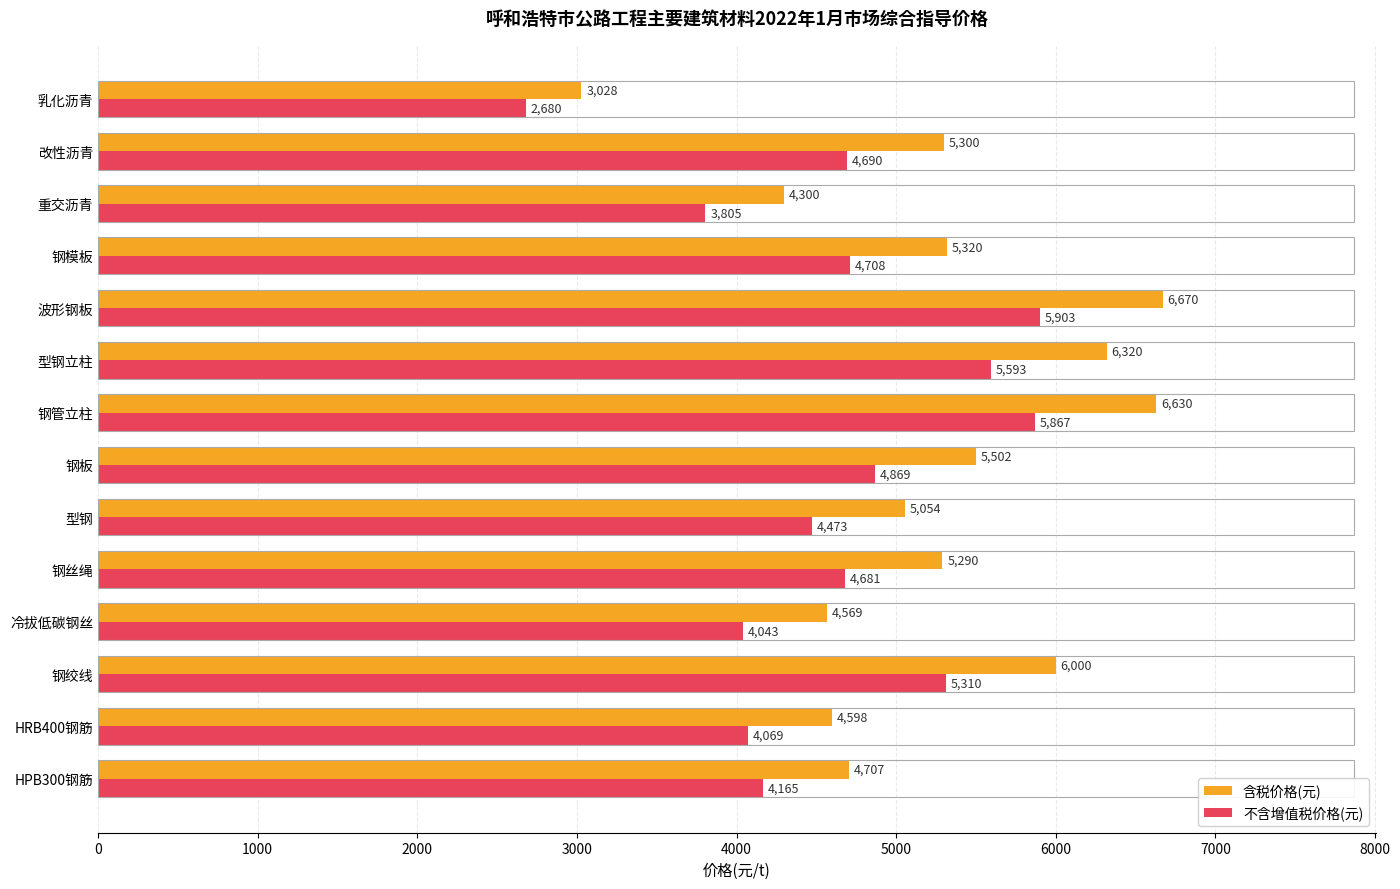

Which series has the widest spread of values?

含税价格(元)